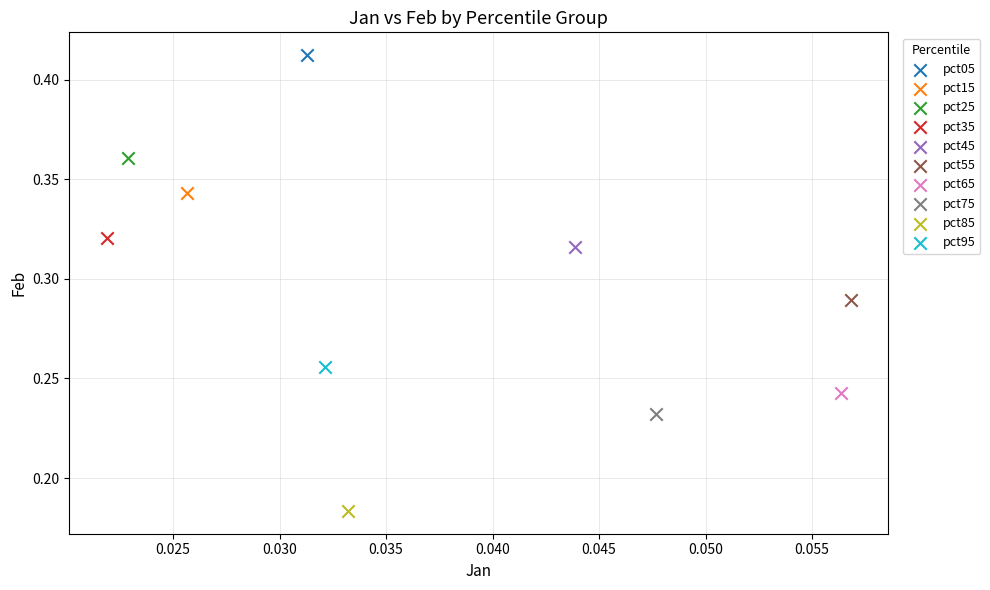

What are all the series names shown in the legend?

pct05, pct15, pct25, pct35, pct45, pct55, pct65, pct75, pct85, pct95